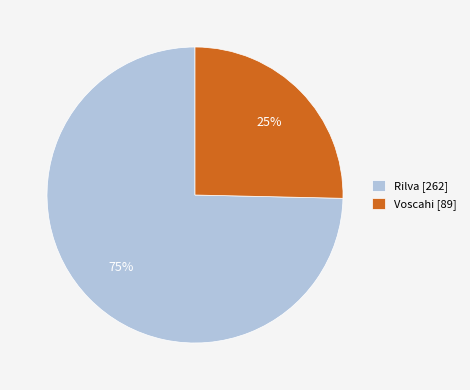

Is there any slice that represents more than half of the pie?

Yes